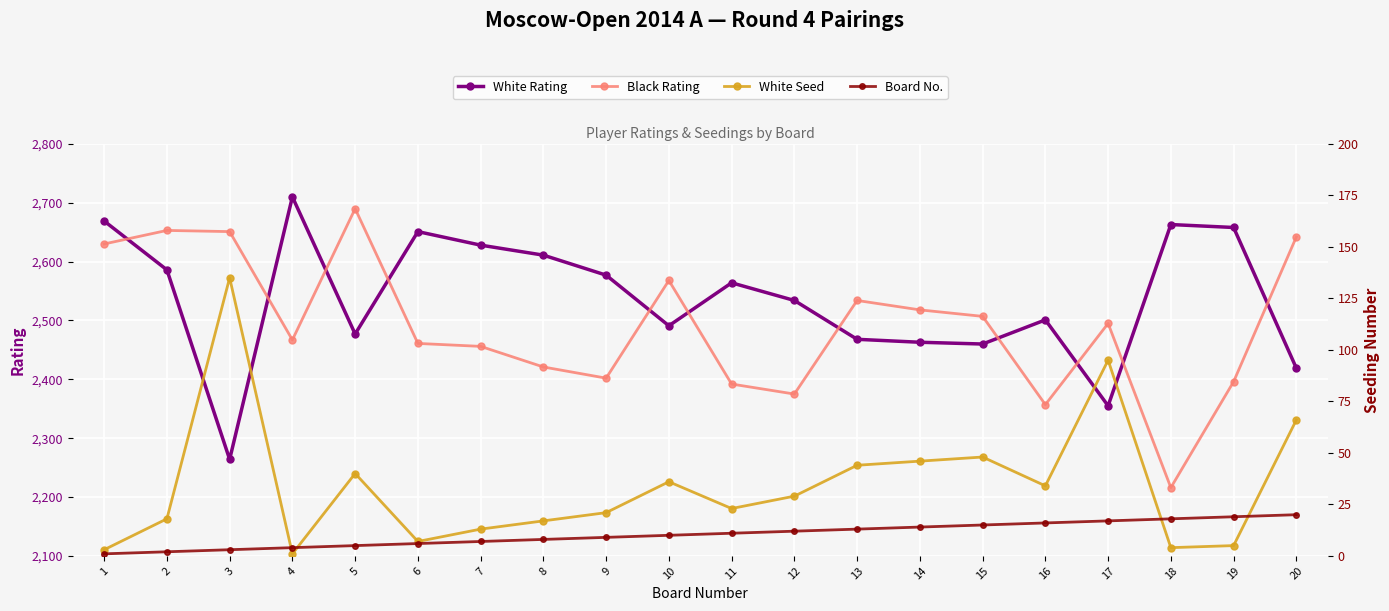

The White Rating series shows 2419 at 20. True or false?

True